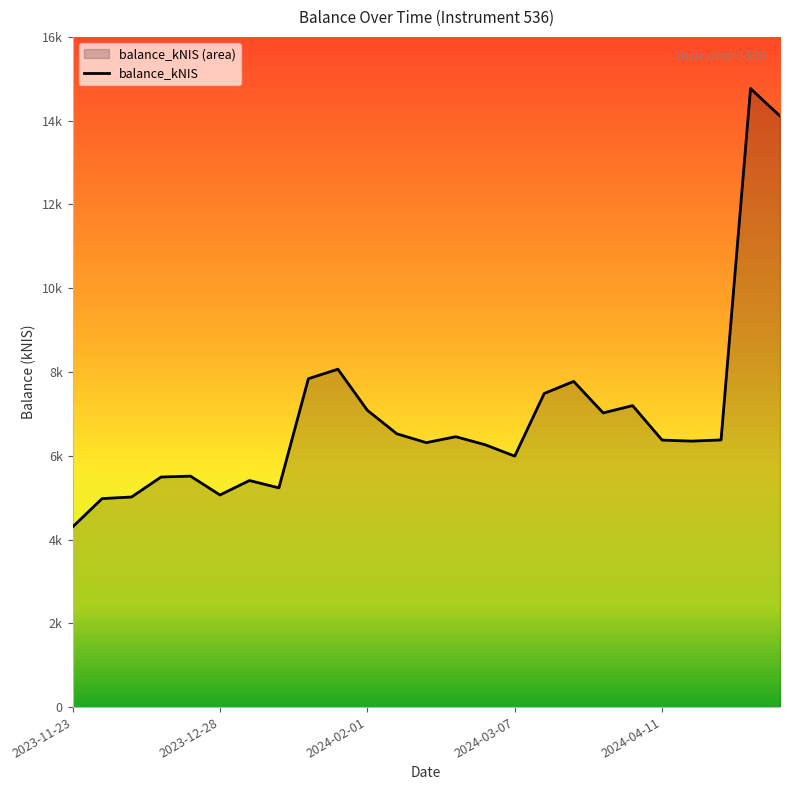

List the labels in order of value, smallest first.

2023-11-23, 2023-11-30, 2023-12-07, 2023-12-28, 2024-01-11, 2024-01-04, 2023-12-14, 2023-12-21, 2024-03-07, 2024-02-29, 2024-02-15, 2024-04-18, 2024-04-11, 2024-04-25, 2024-02-22, 2024-02-08, 2024-03-28, 2024-02-01, 2024-04-04, 2024-03-14, 2024-03-21, 2024-01-18, 2024-01-25, 2024-05-09, 2024-05-02